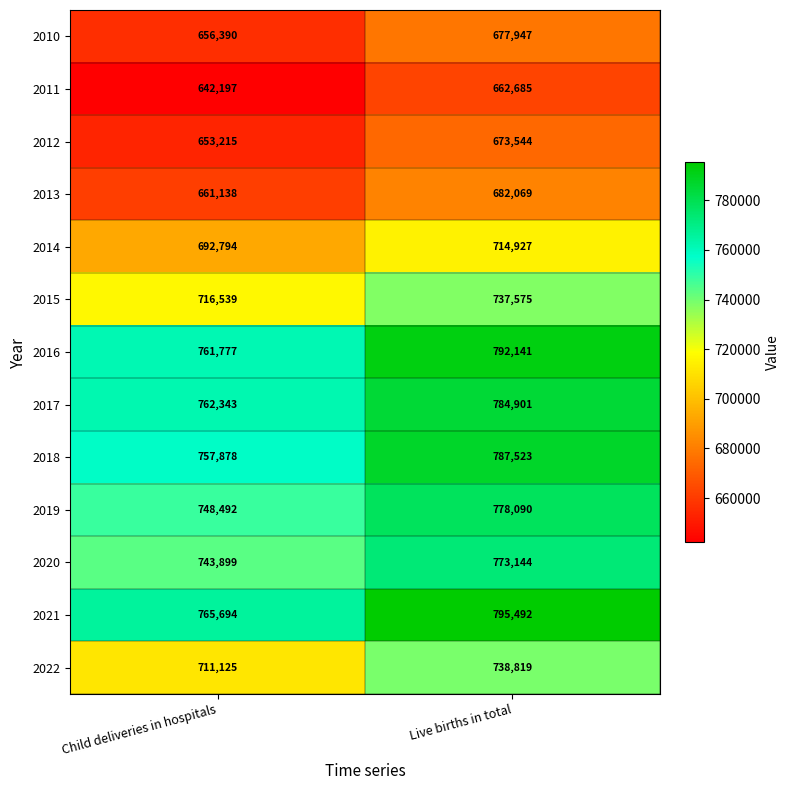

What is the maximum value shown in the chart?

795492